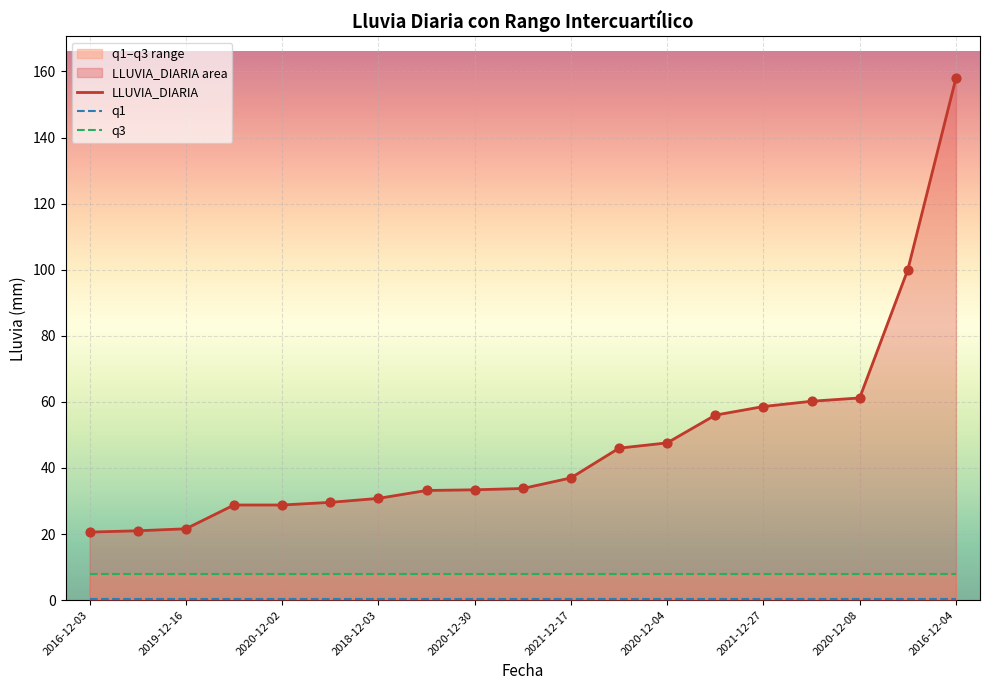

Which series has the widest spread of Y values?

LLUVIA_DIARIA